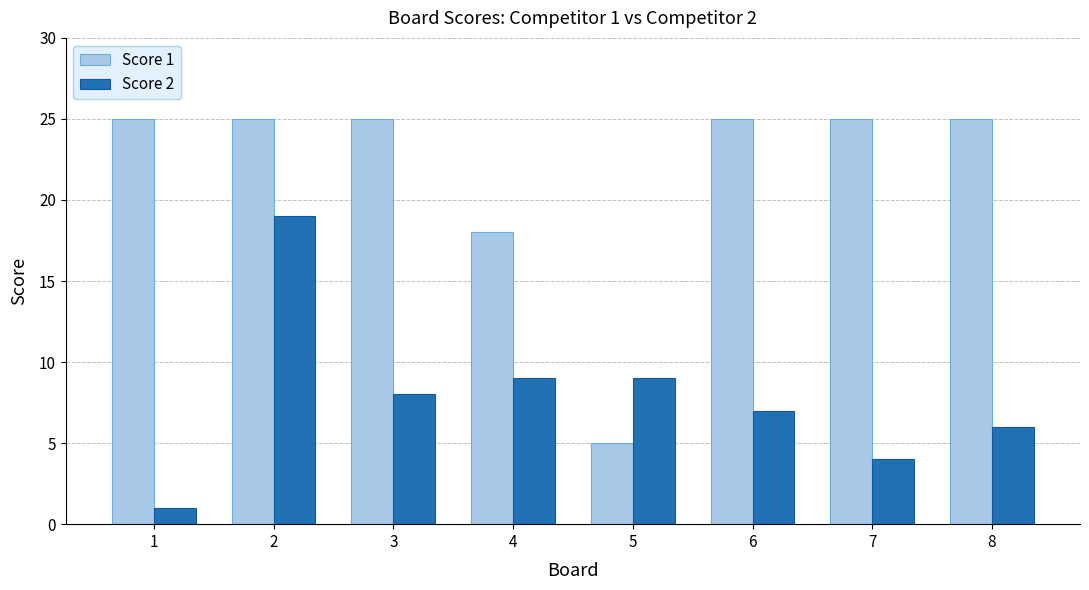

Rank the series at 7 from highest to lowest value.

Score 1, Score 2